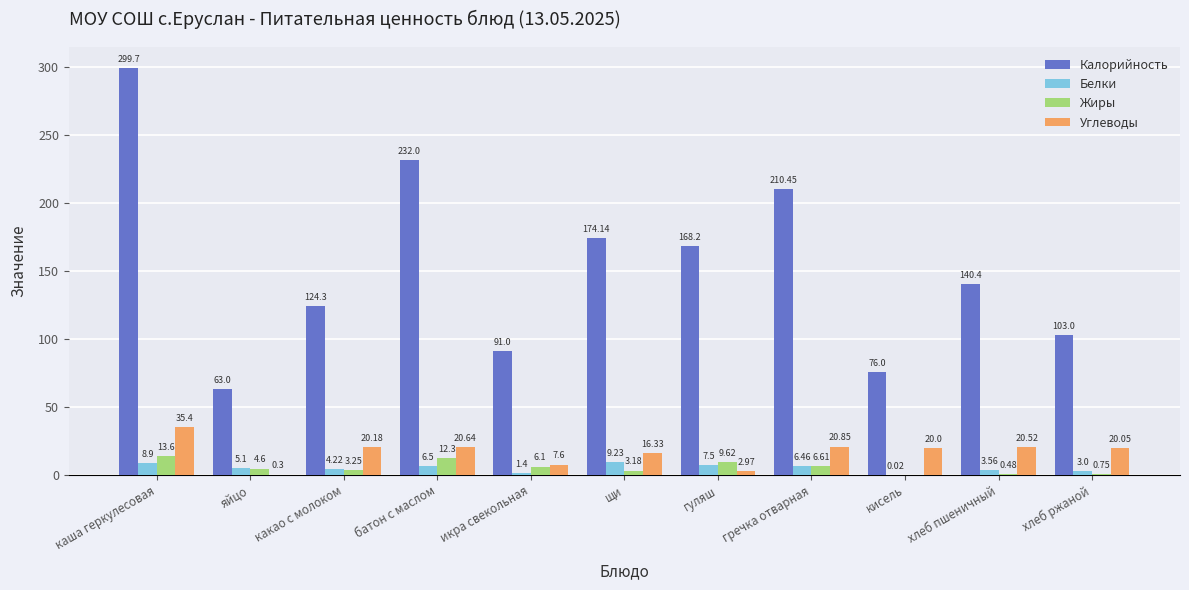

At which label is Углеводы closest to 17?

щи